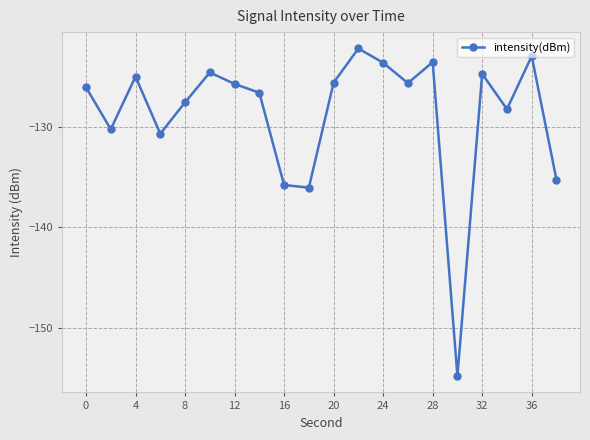

How many lines are shown in the chart?

1